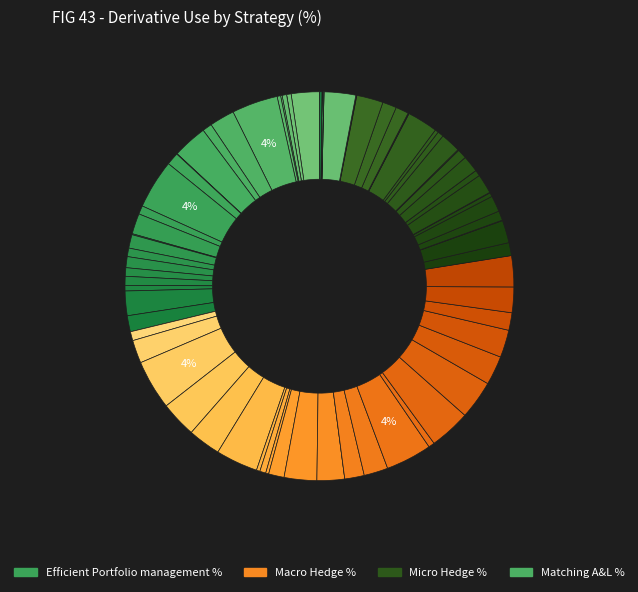

Does any single category account for the majority?

No